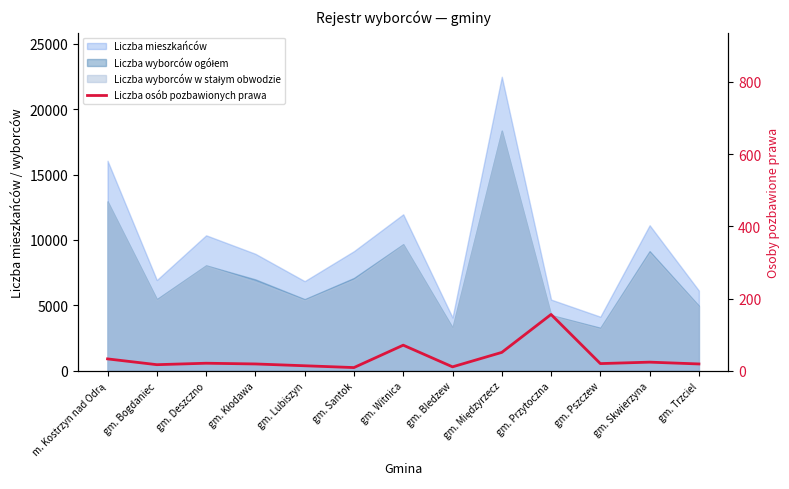

At which category does the data reach its first local valley?

gm. Bogdaniec